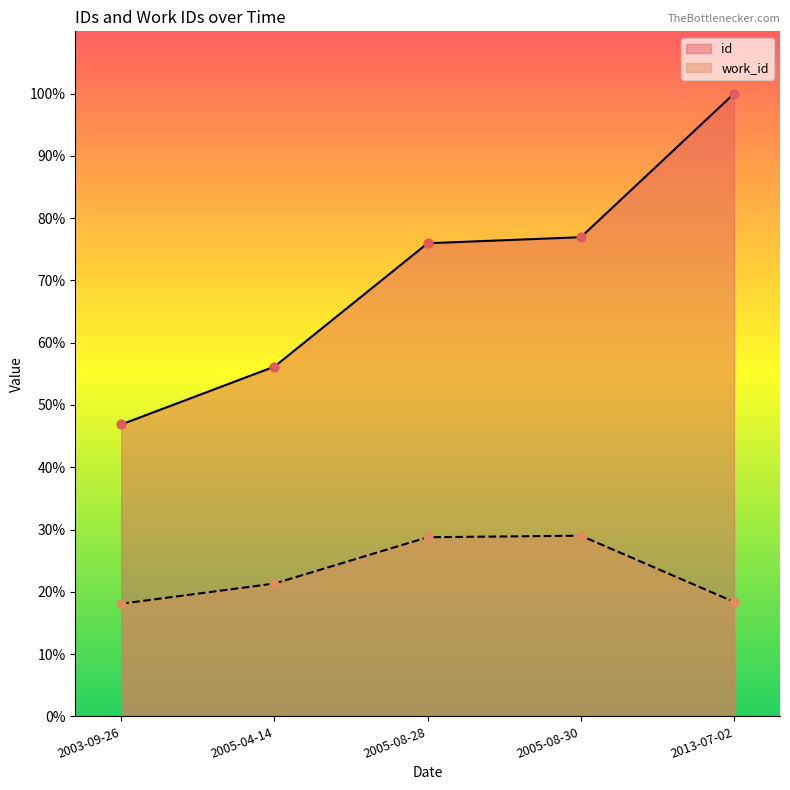

At which category is the sum across all series the highest?

2013-07-02